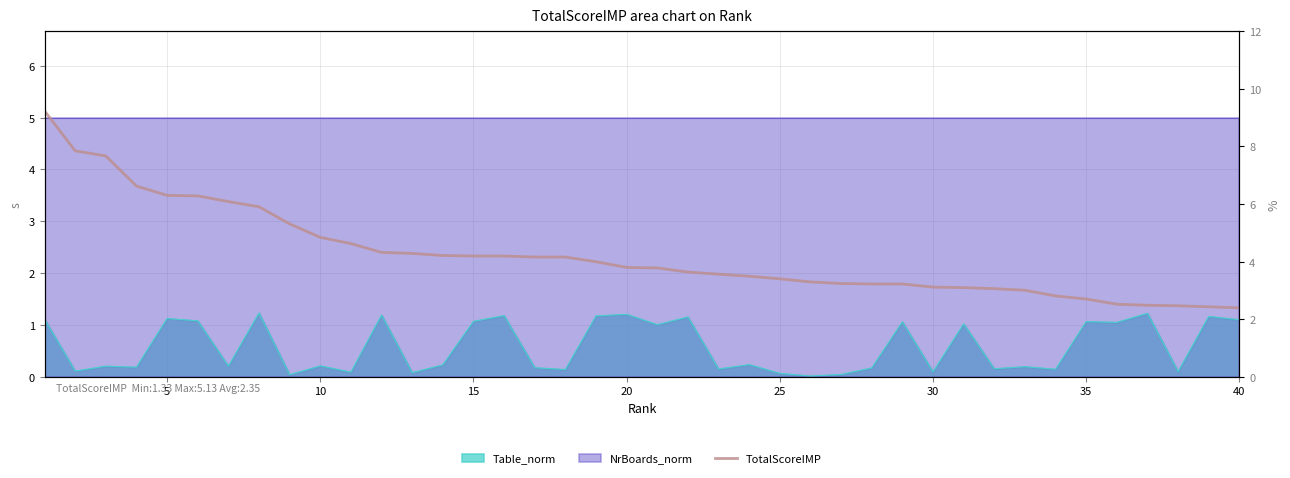

How many lines are shown in the chart?

1